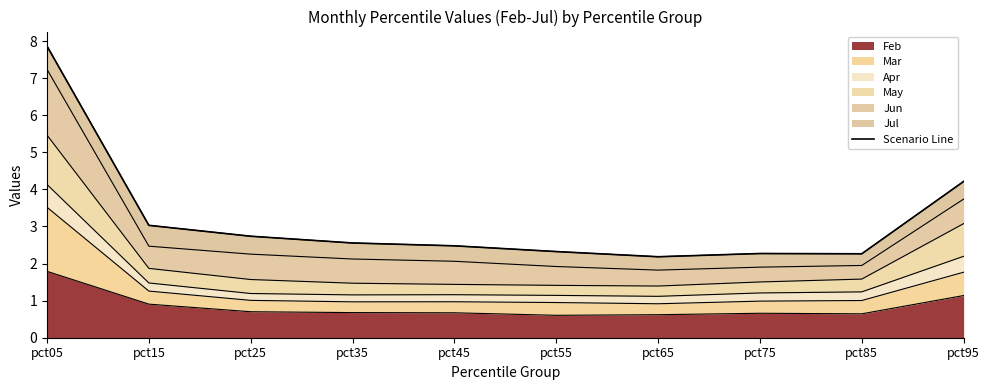

Is it true that the value at pct95 is 1.9?

False